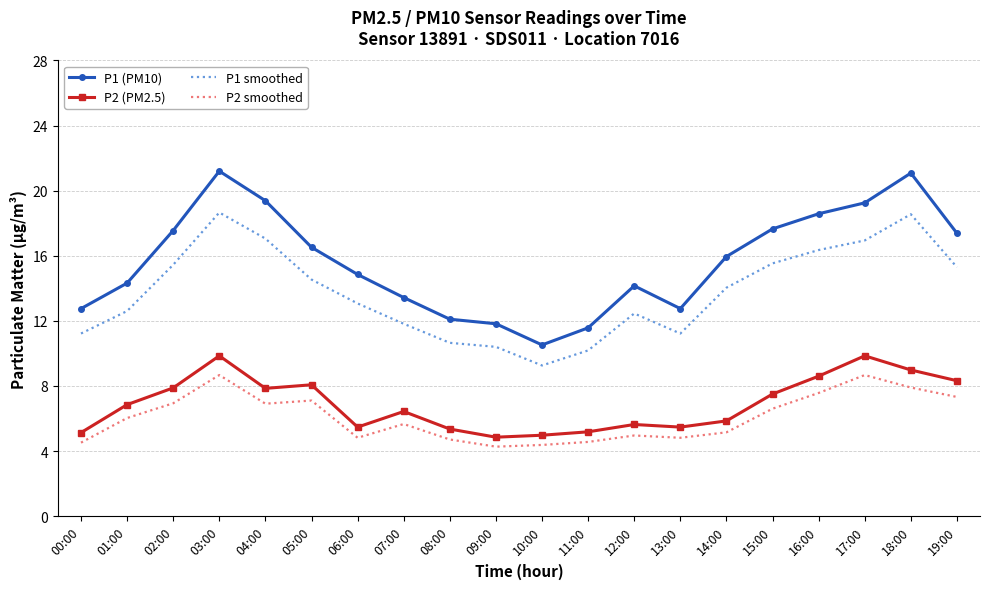

True or false: P2 smoothed and P1 (PM10) intersect in this chart.

False